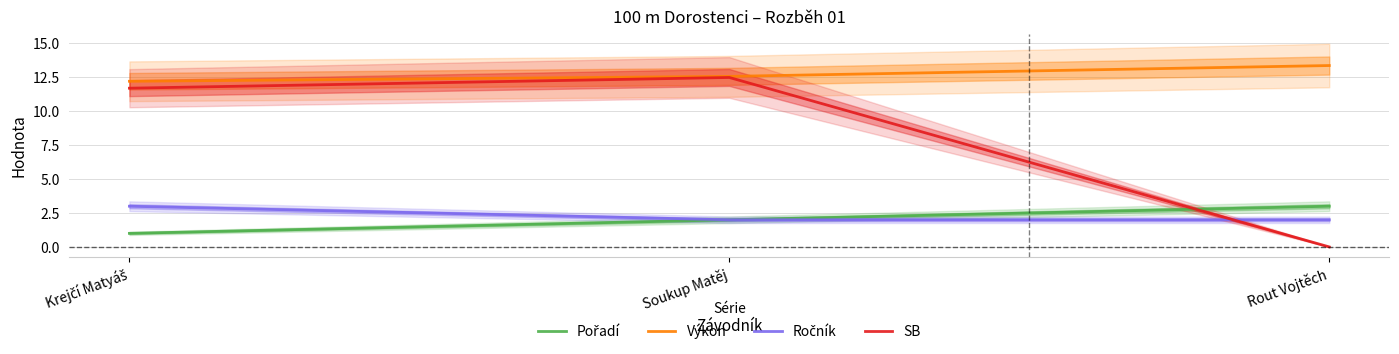

What is the label of the 2nd point from the left?

Soukup Matěj